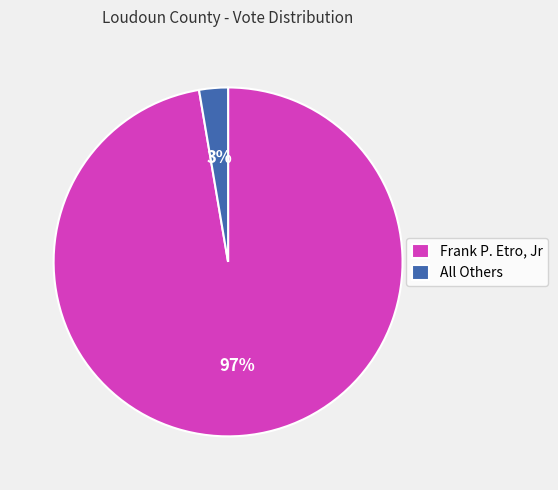

Rank the categories by value from lowest to highest.

All Others, Frank P. Etro, Jr